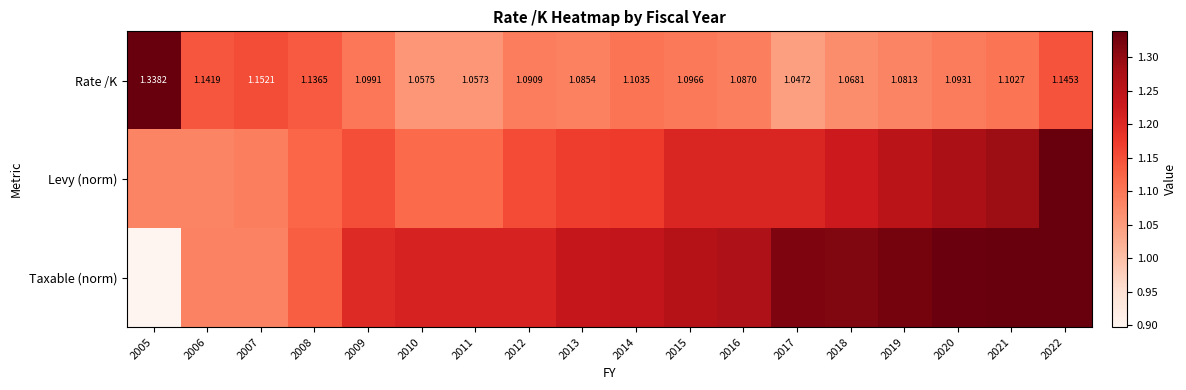

What is the approximate value of Rate /K at 2010?

1.1